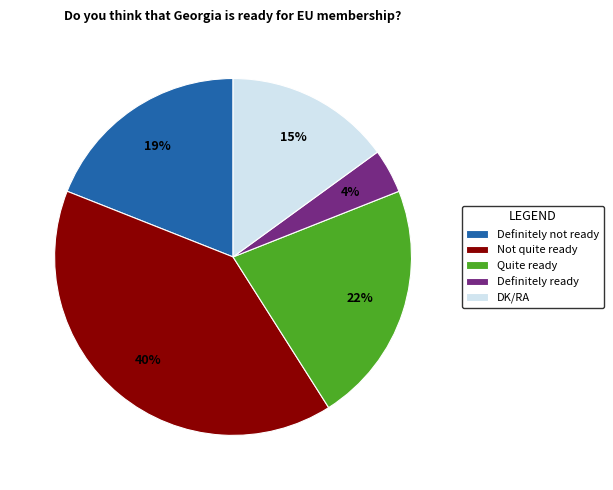

Which category has the biggest portion of the pie?

Not quite ready